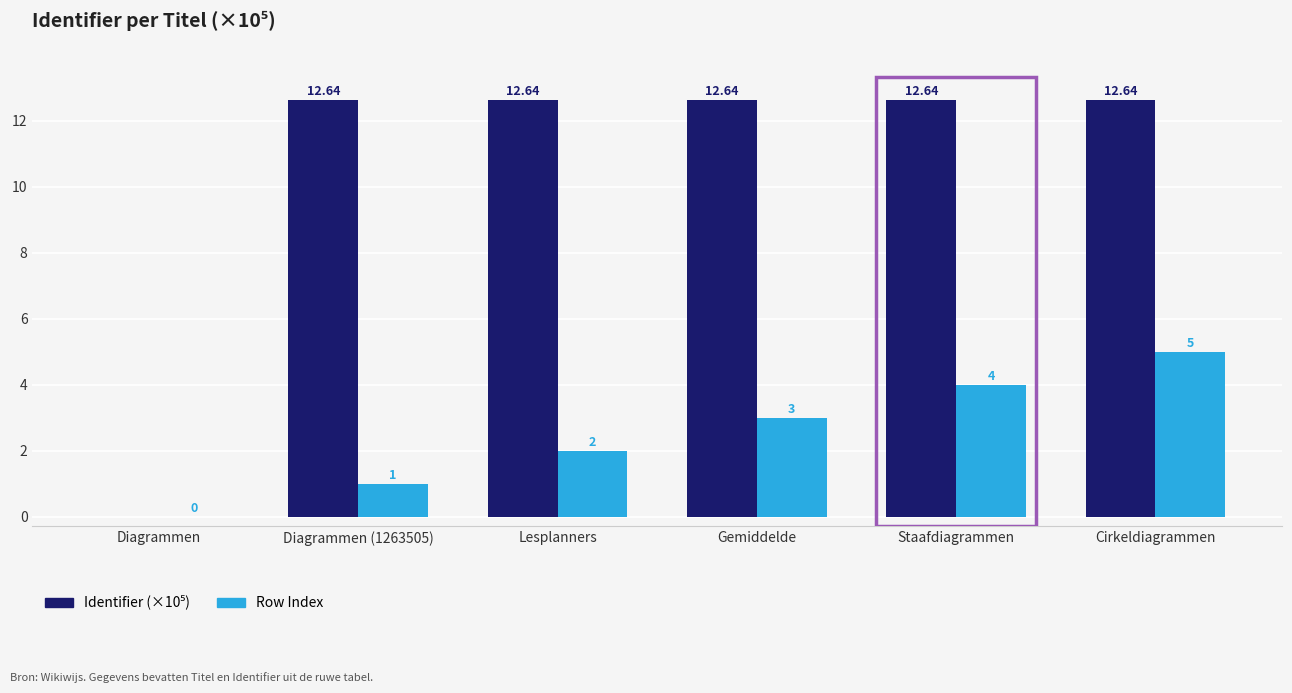

What is the sum of all Row Index values?

15.0